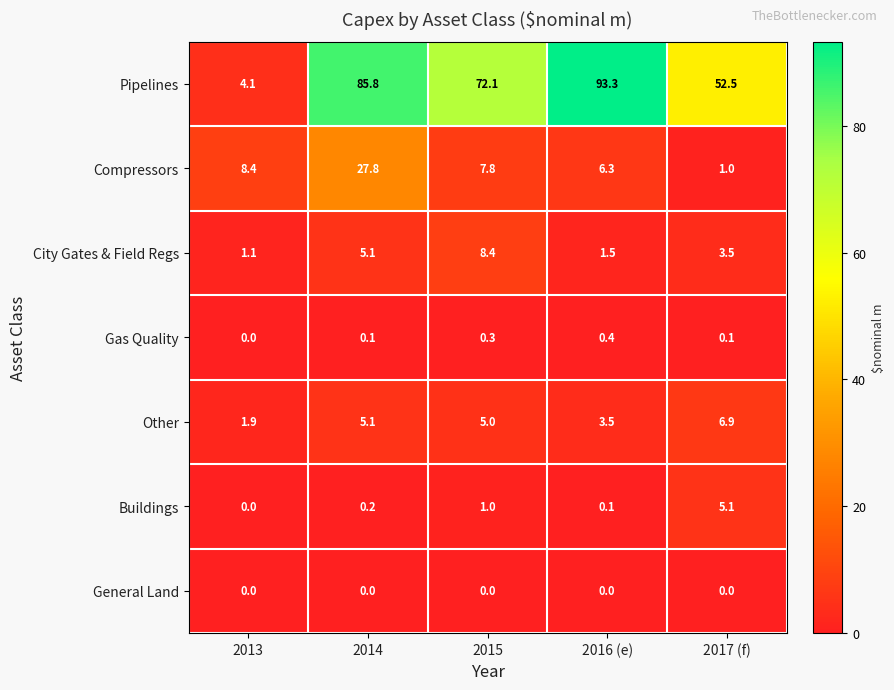

Which series has the largest total across all categories?

Pipelines